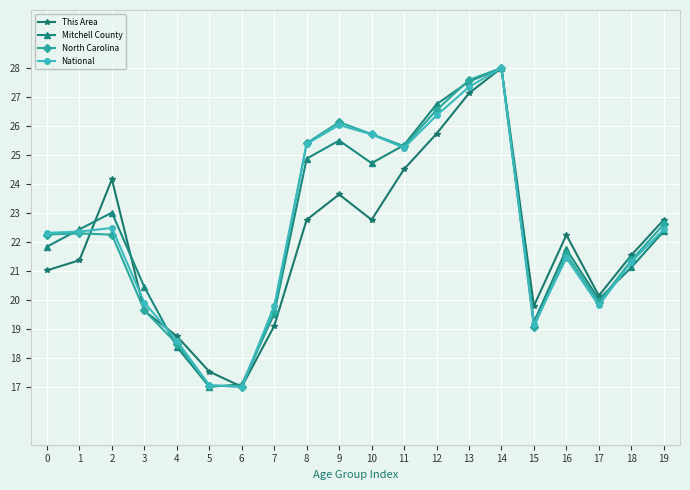

Rank the series at 12 from highest to lowest value.

Mitchell County, North Carolina, National, This Area